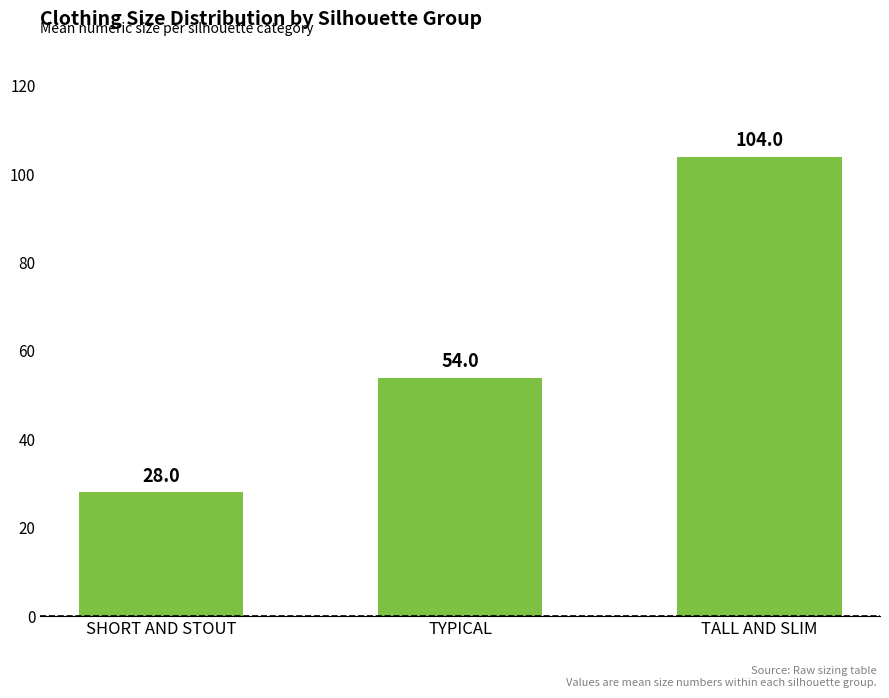

What is the difference between the maximum and second lowest values?

50